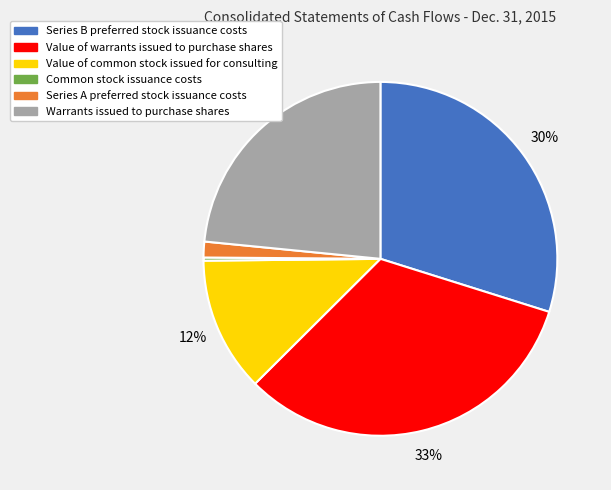

Which has a higher value, Common stock issuance costs or Warrants issued to purchase shares?

Warrants issued to purchase shares